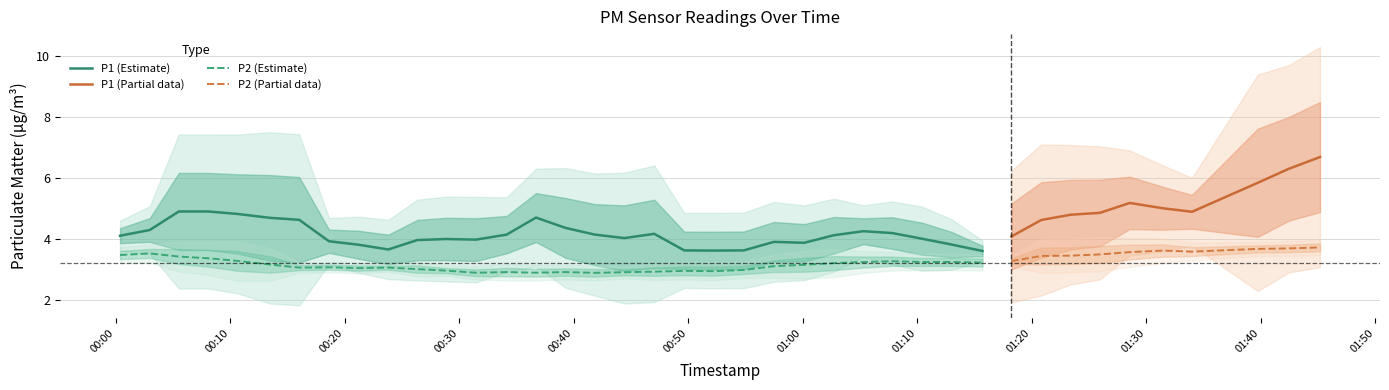

Is the value of P2 at 25 greater than the value of P1 at 6?

No